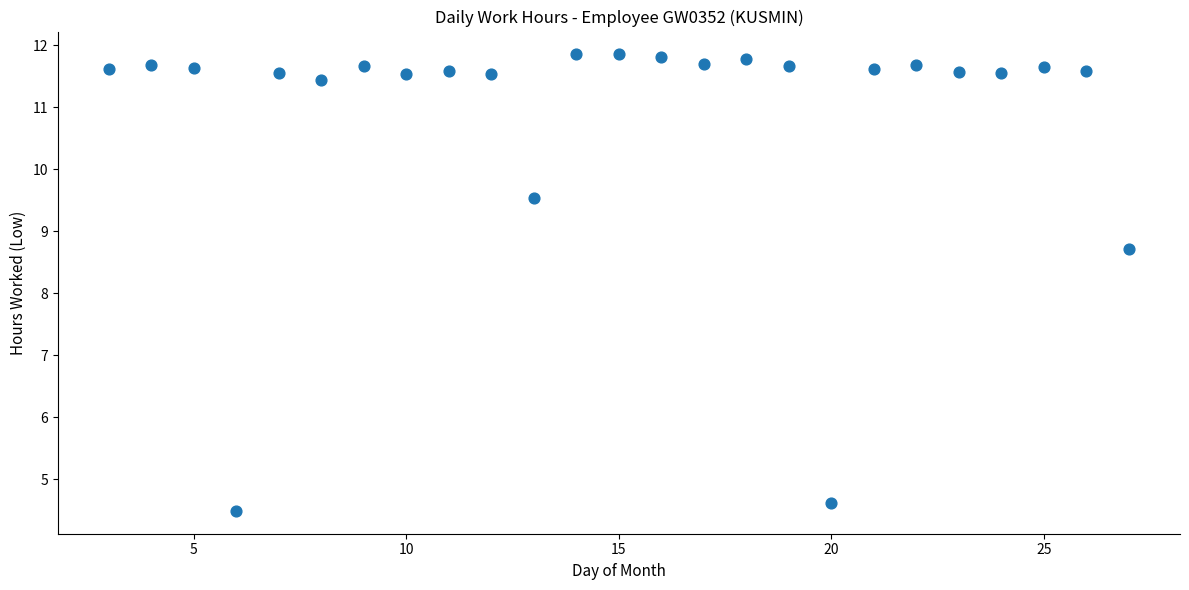

What Y value in the scatter plot is closest to 8?

8.7